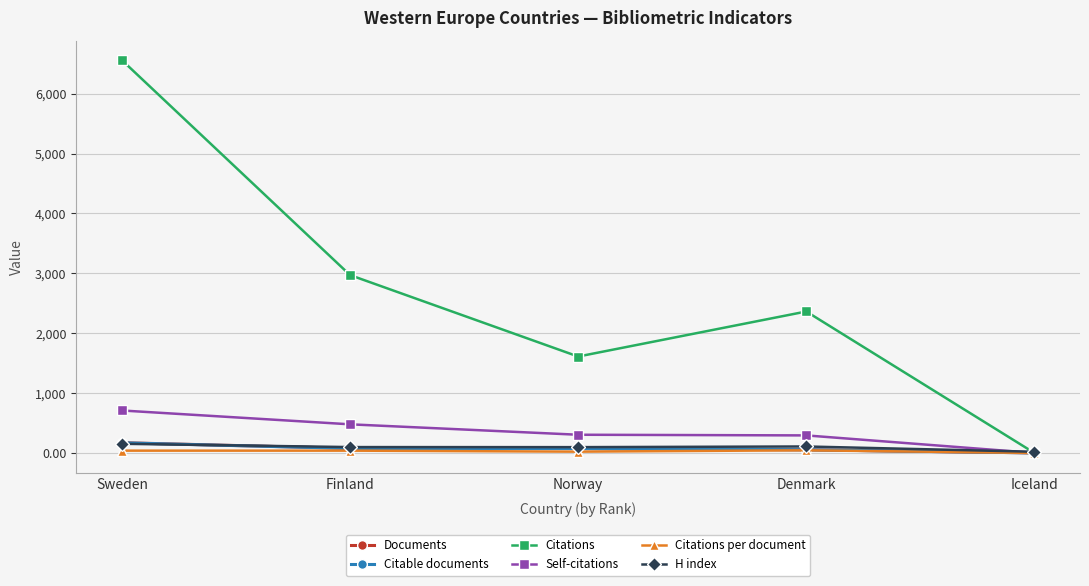

What position from the right is Denmark?

2